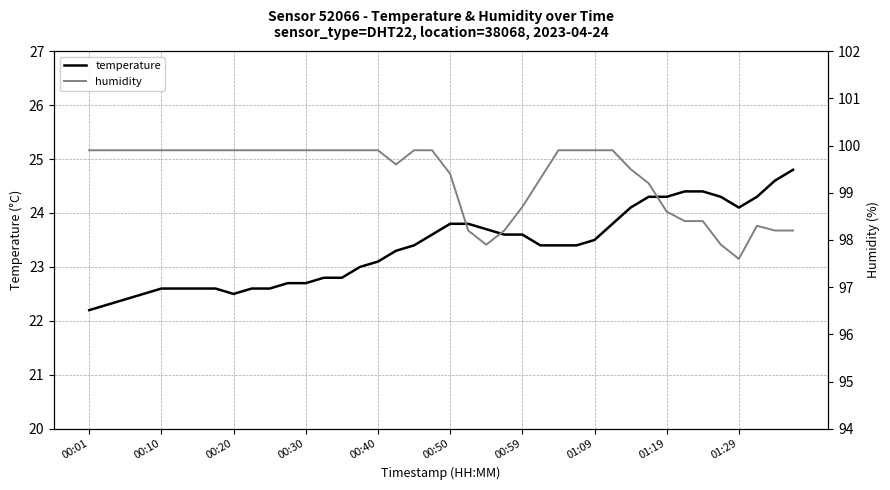

What is the maximum value for temperature?

24.8